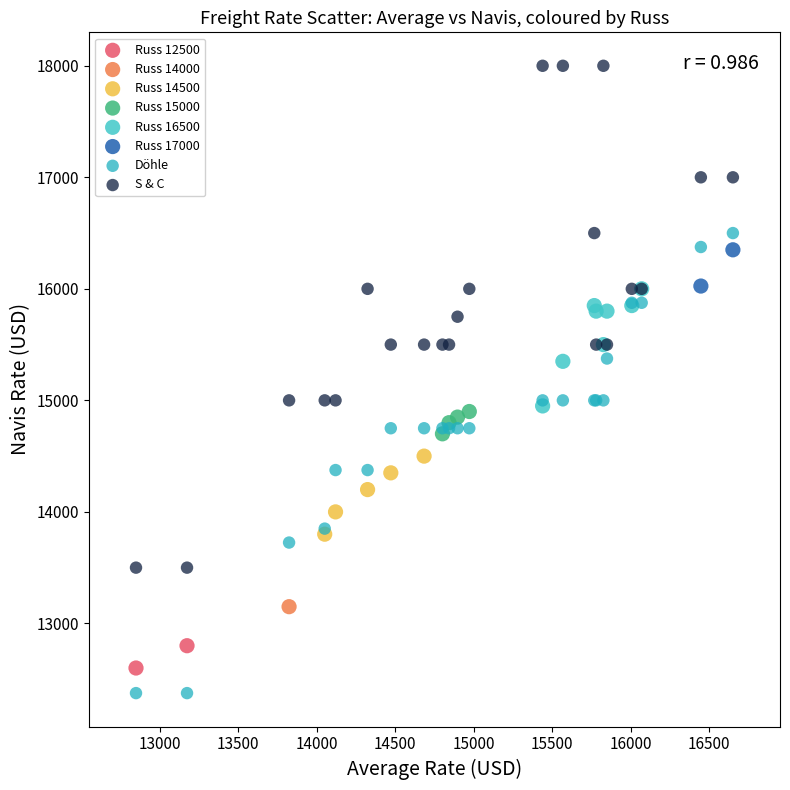

Which series contains the highest Y value?

S & C